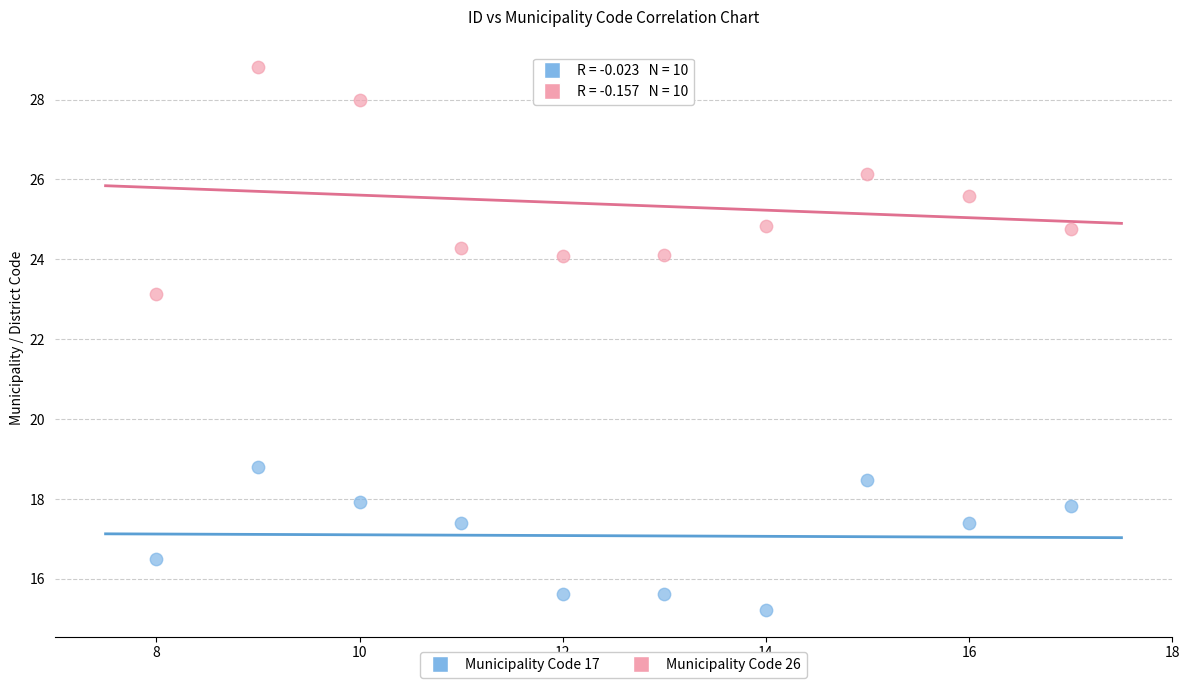

Which series reaches the minimum Y coordinate?

Municipality Code 17